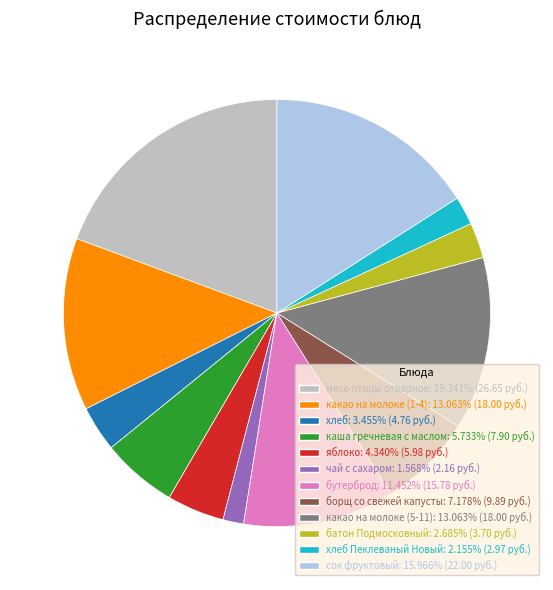

Combined, do хлеб Пеклеваный Новый: 2.155% (2.97 руб.) and борщ со свежей капусты: 7.178% (9.89 руб.) account for over 50%?

No